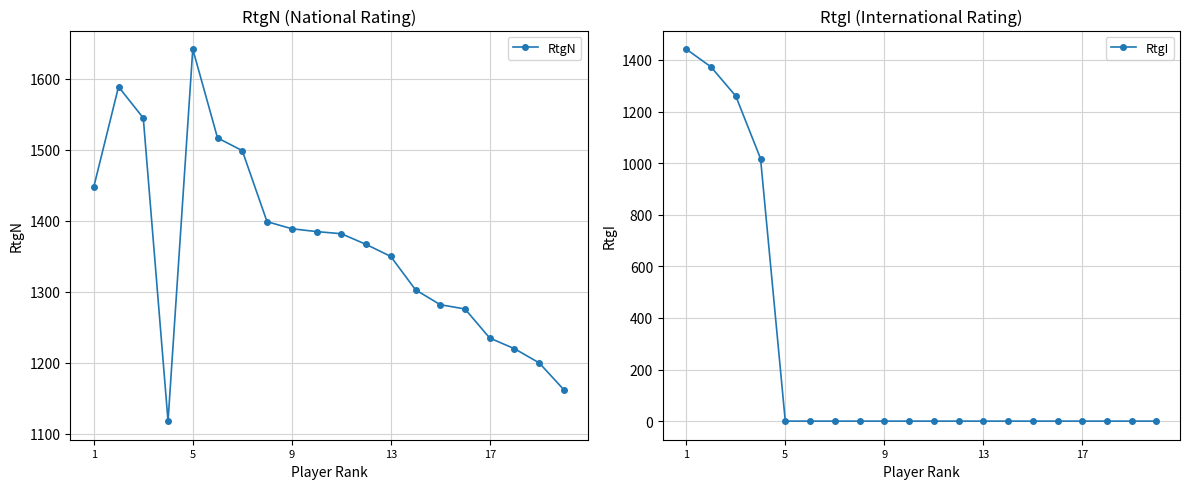

What are all the series names shown in the legend?

RtgN, RtgI